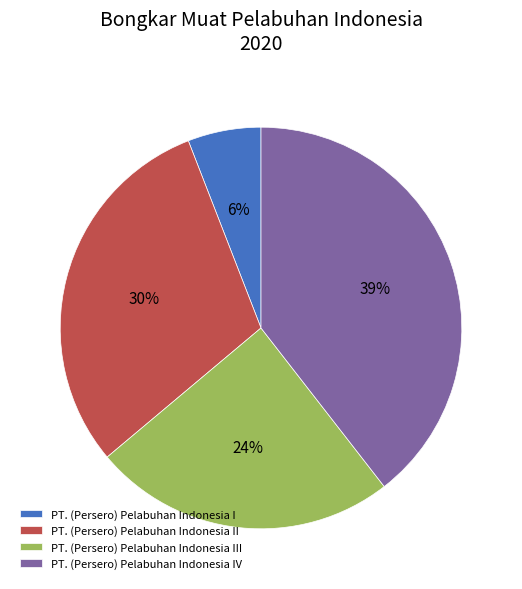

True or false: PT. (Persero) Pelabuhan Indonesia II accounts for 30% of the total.

True